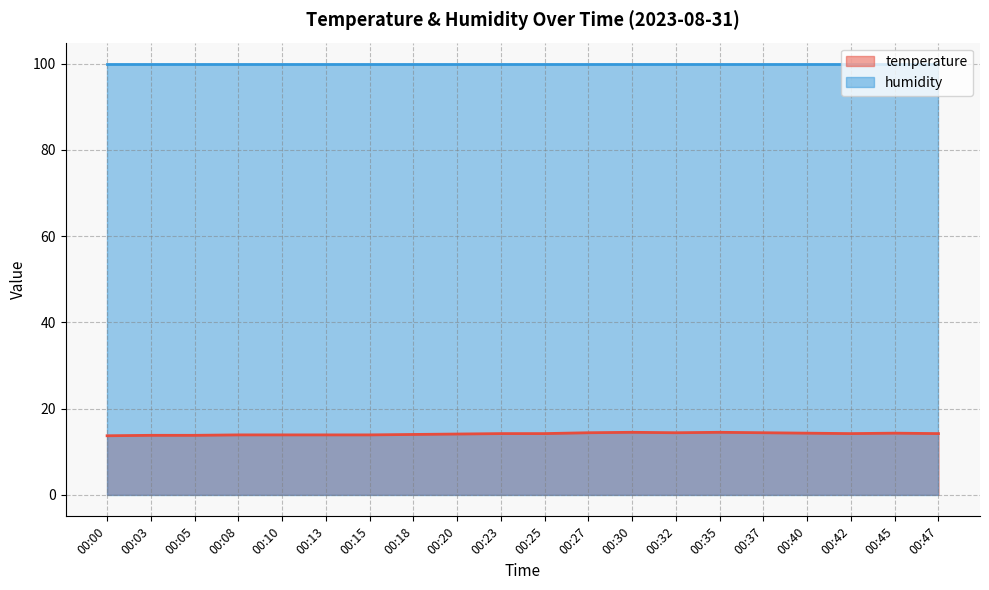

How many values are below 14?

7